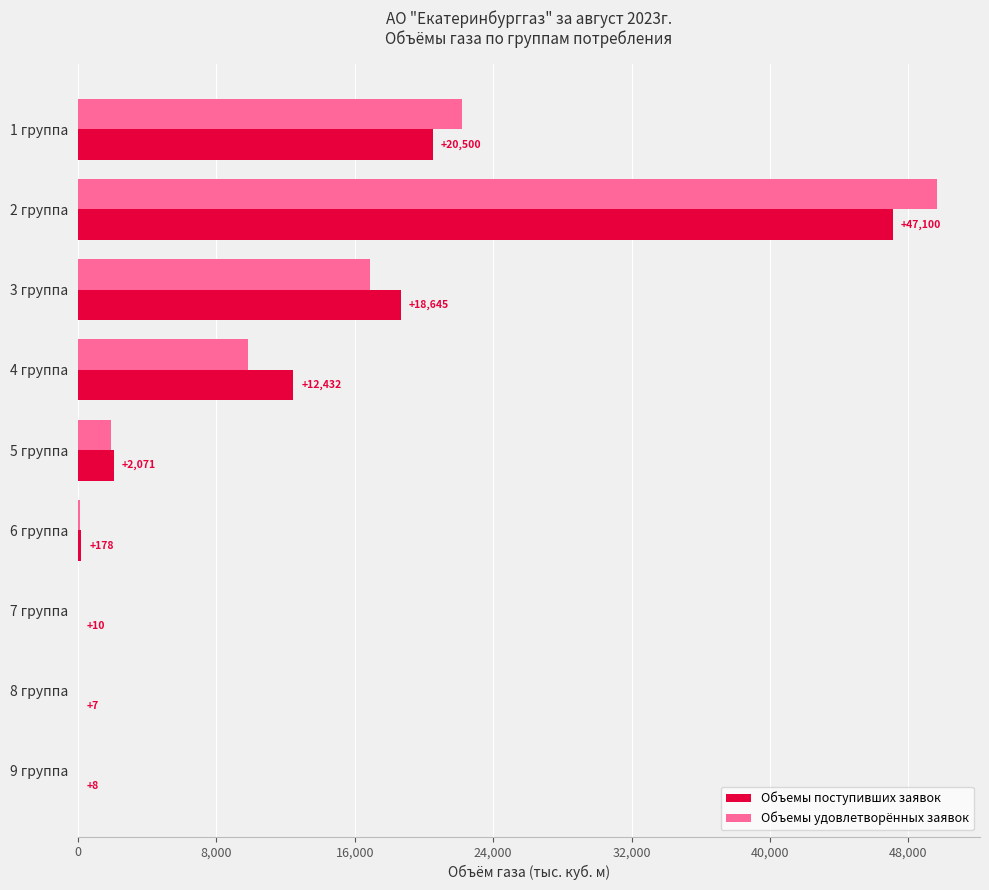

What is the maximum value shown in the chart?

49659.0